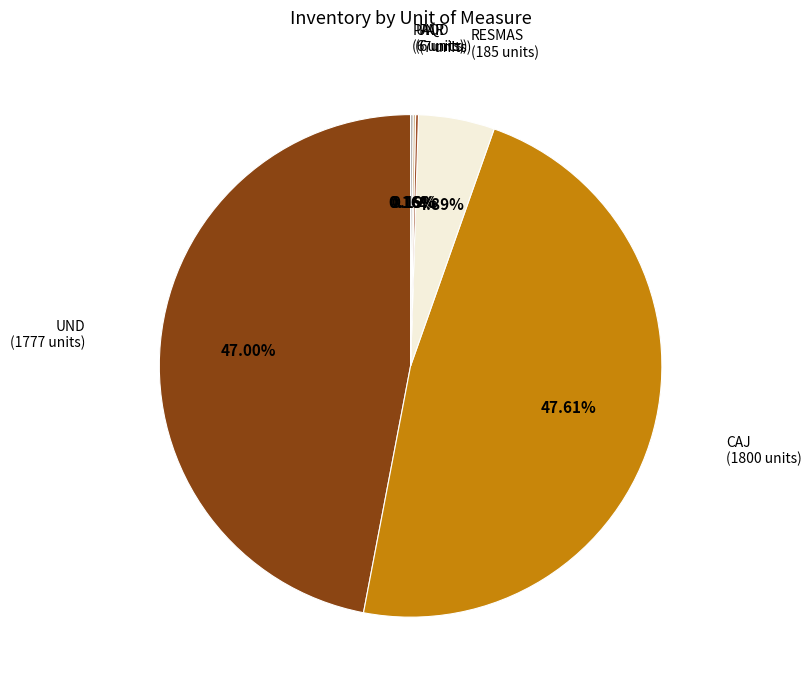

To the nearest percent, what is the average slice percentage?

17%